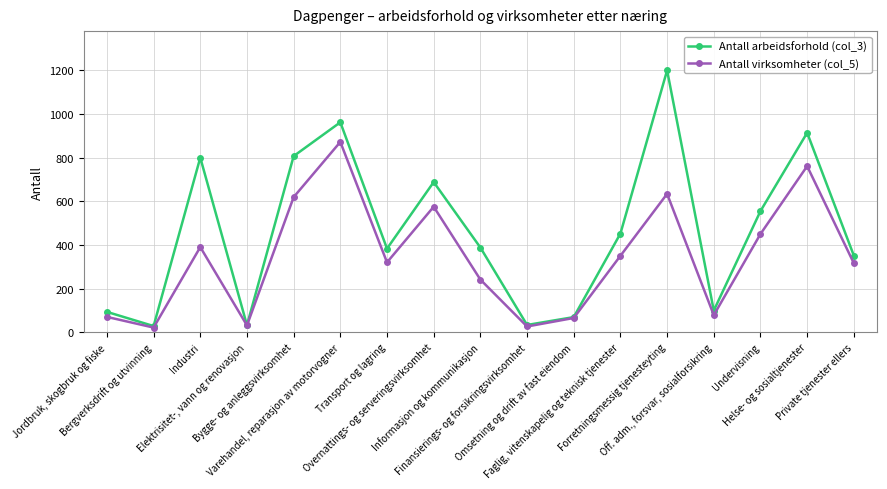

What is the difference between the maximum and second lowest values in the Antall arbeidsforhold (col_3) series?

1168